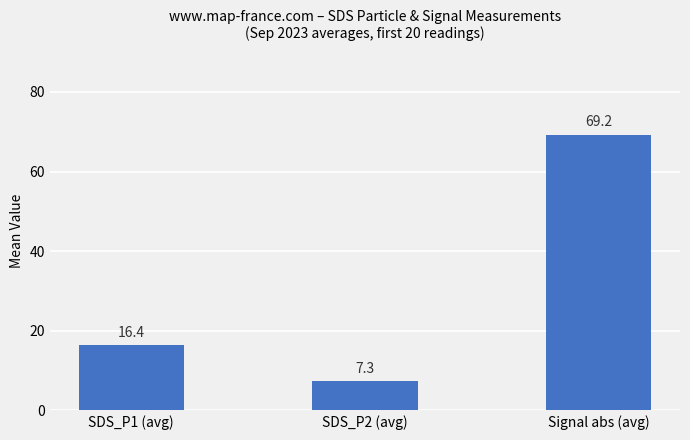

What is the average value?

31.0